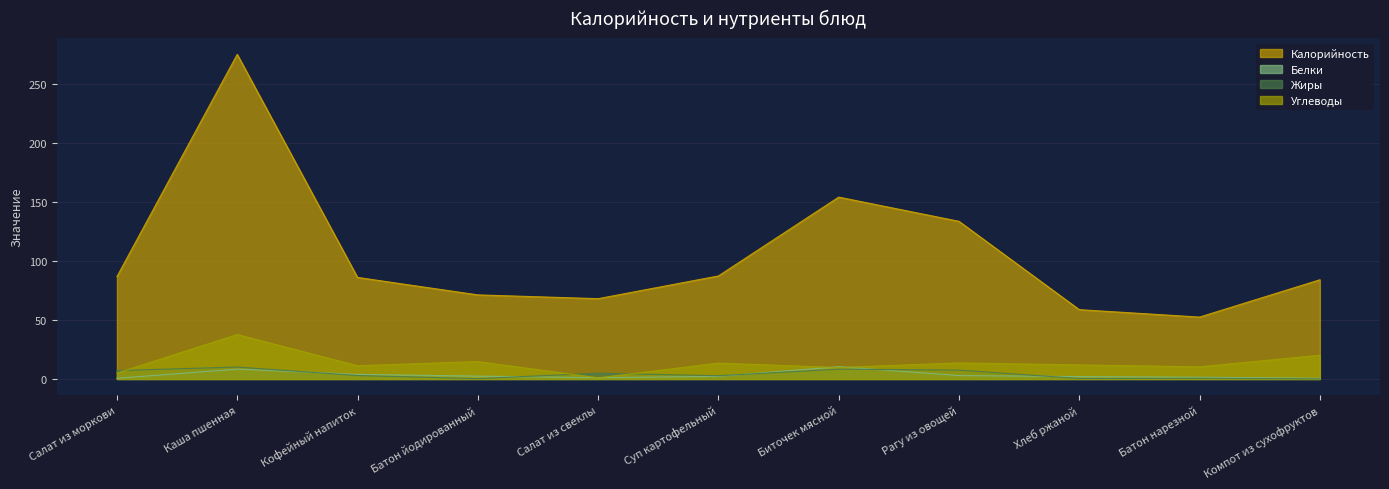

Where does the Калорийность series first go above 86?

Салат из моркови